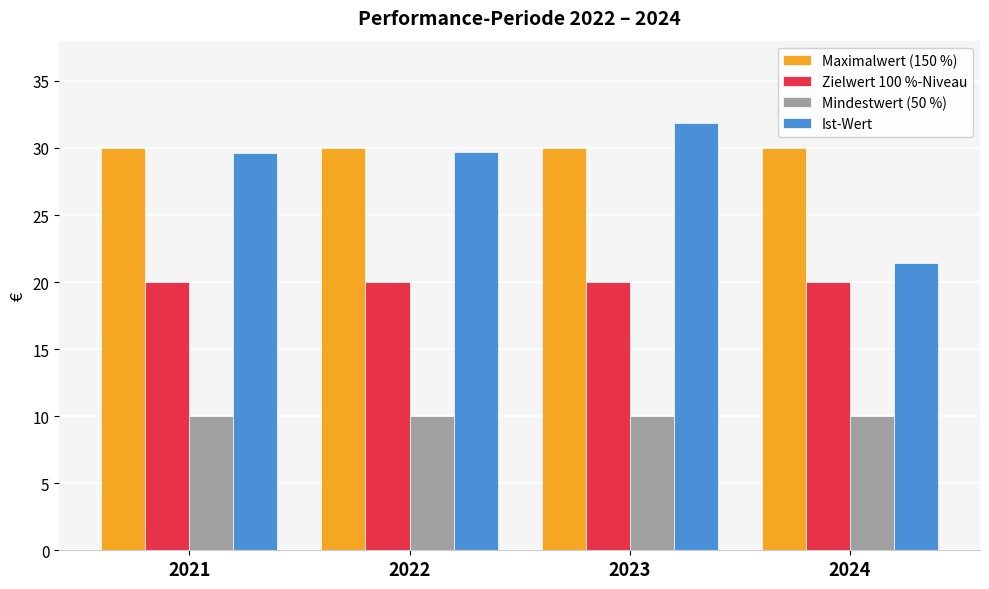

What is the total value across all series at 2022?

89.7